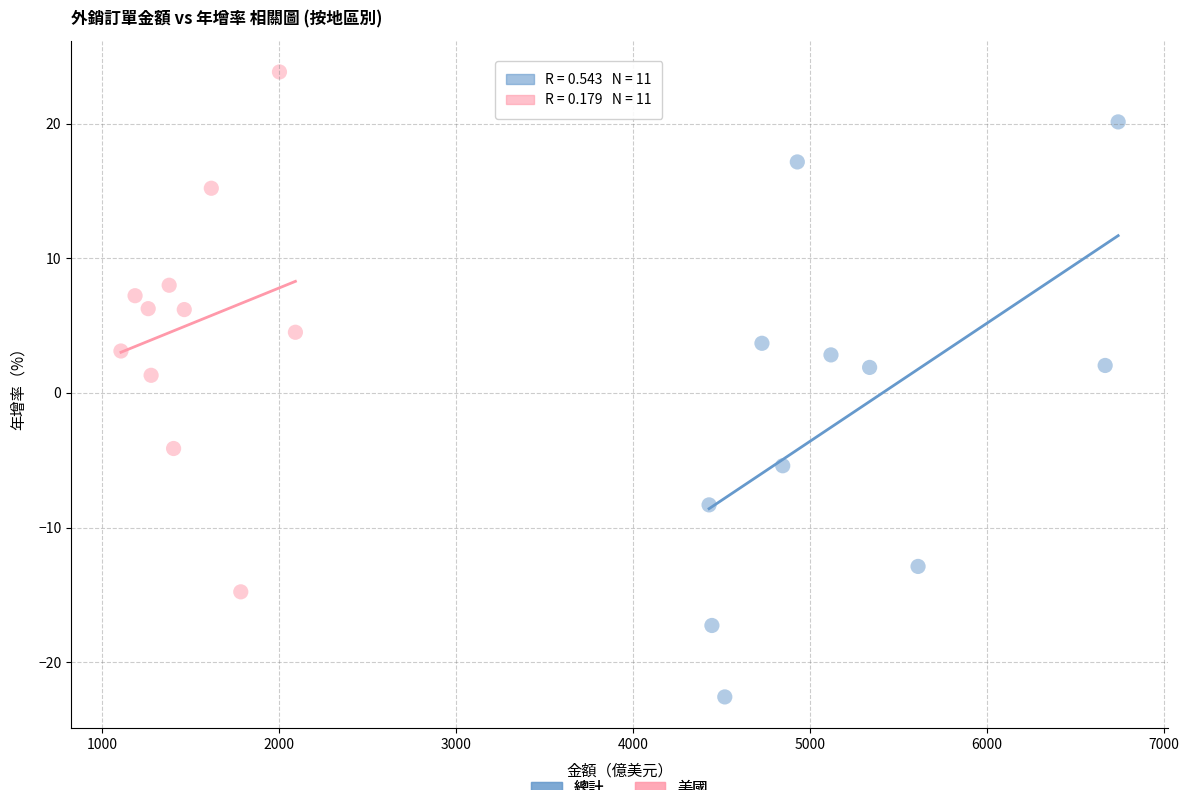

Which series has the widest spread of Y values?

總計